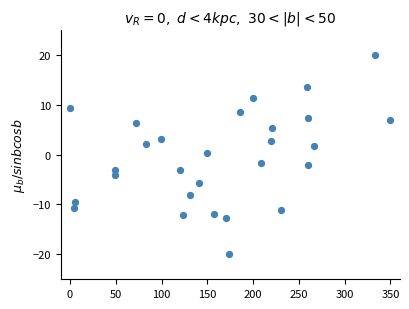

What is the range of Y values (max minus min)?

40.0